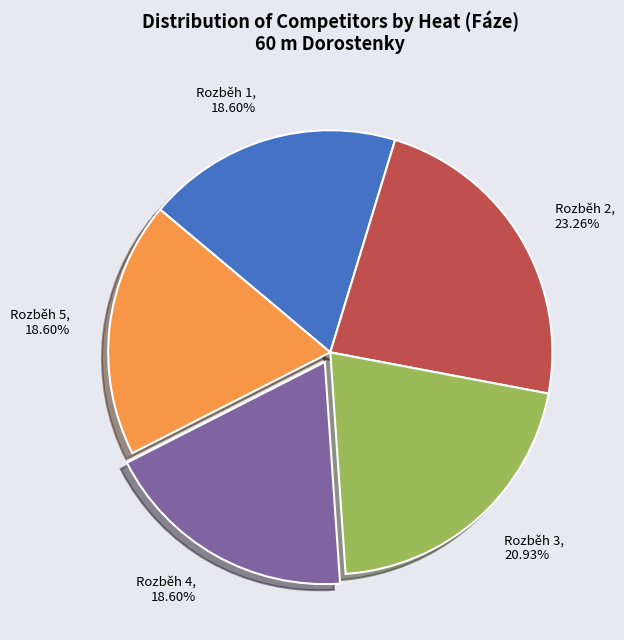

Between Rozběh 1, 18.60% and Rozběh 3, 20.93%, which is larger?

Rozběh 3, 20.93%